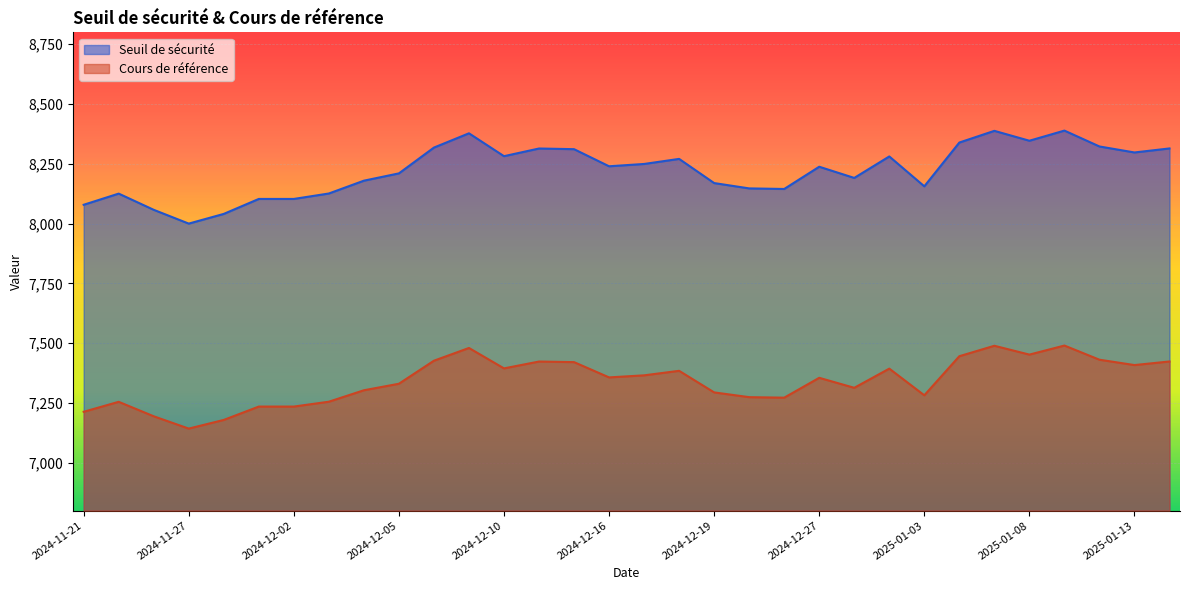

What is the total value across all series at 2024-11-28?

15220.0